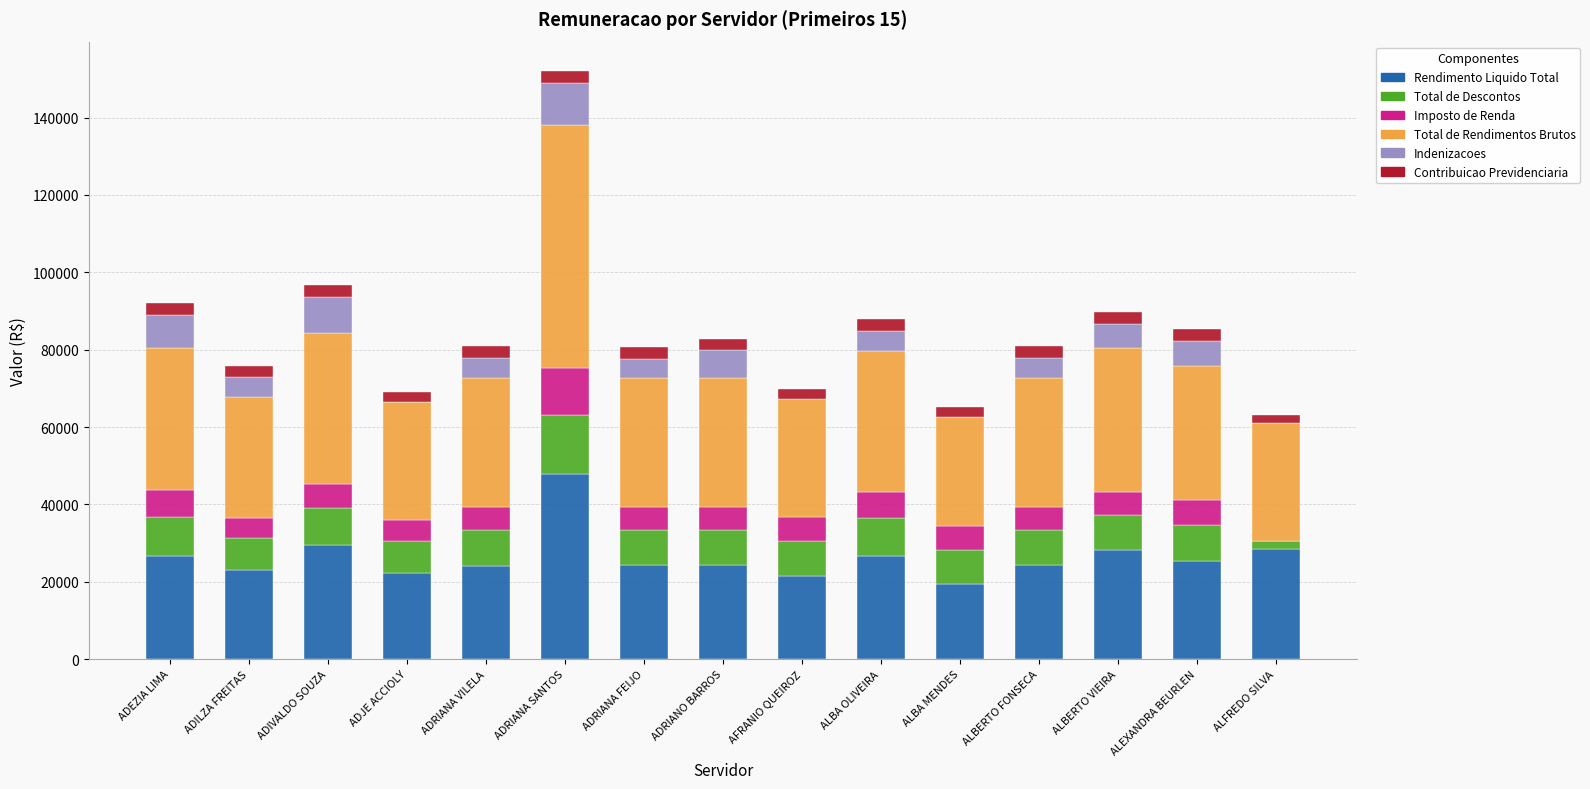

At which label does Rendimento Liquido Total reach its peak?

ADRIANA SANTOS